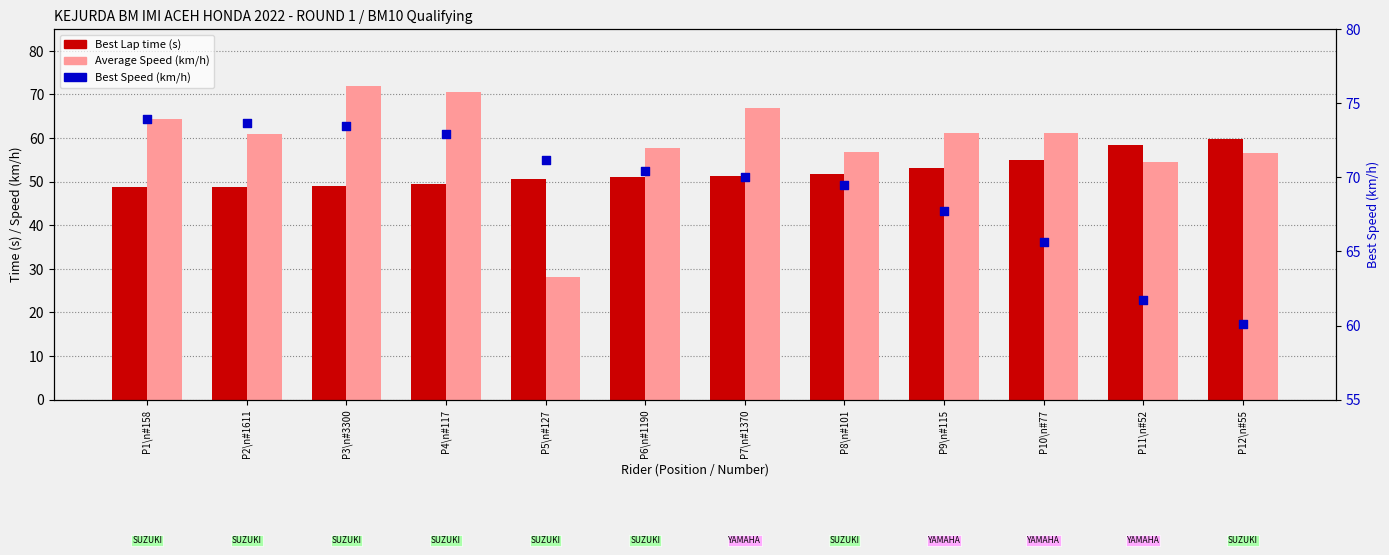

What are all the series names shown in the legend?

Best Lap time (s), Average Speed (km/h), Best Speed (km/h)